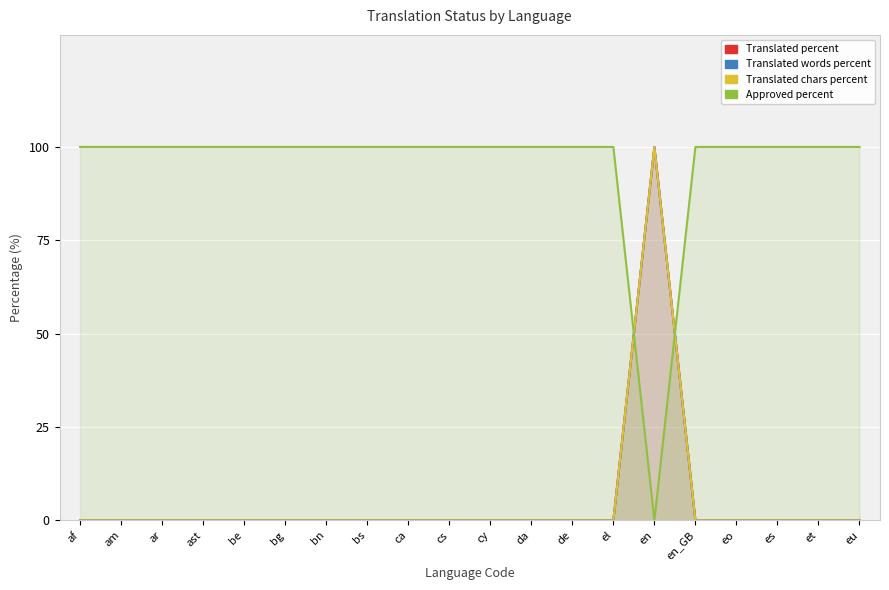

How many data points in translated_words_percent are above 0?

1